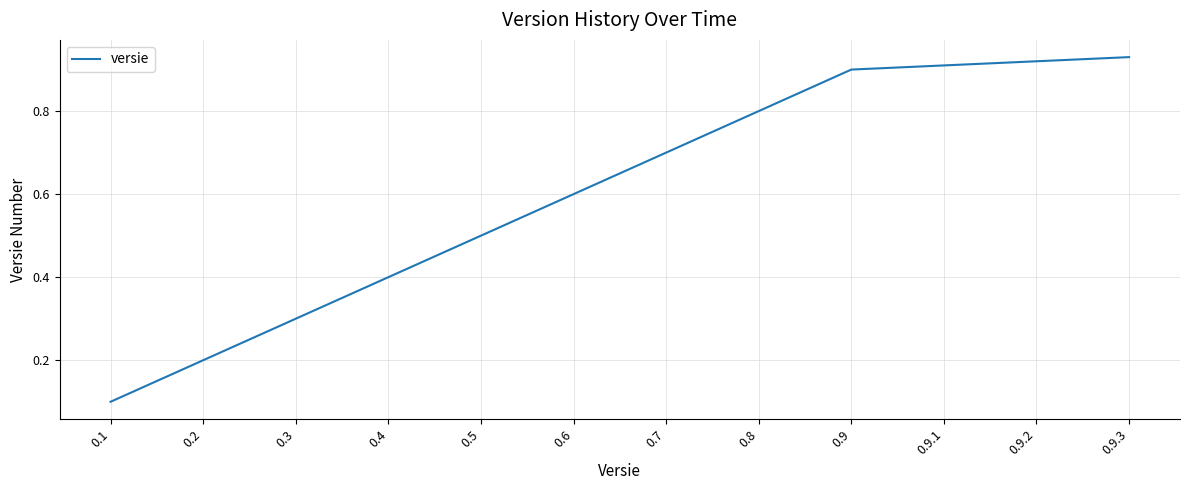

True or false: there are more than 2 points higher than both neighbors.

False